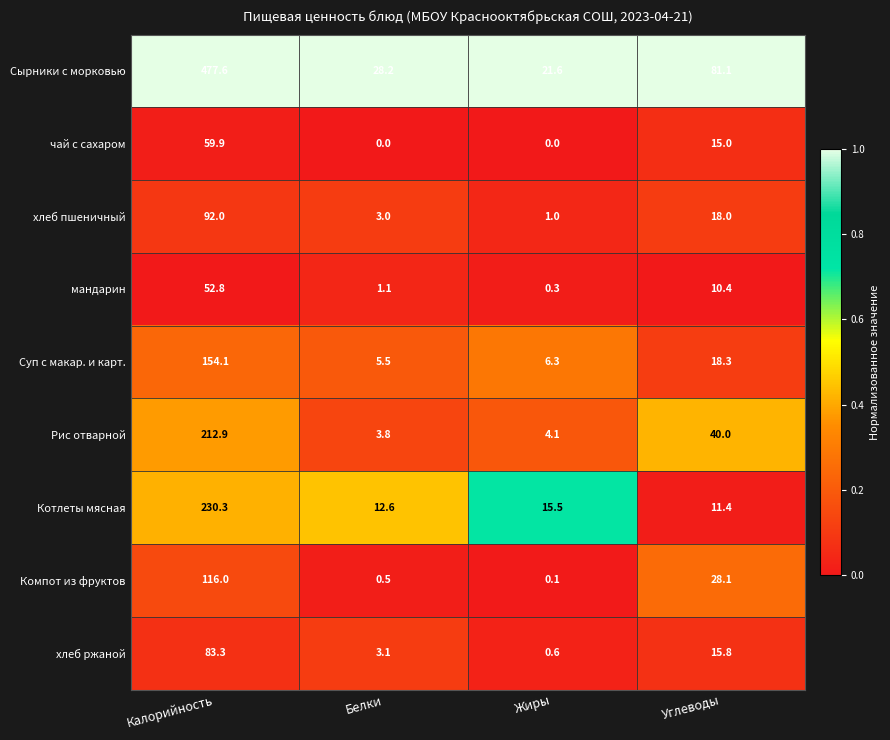

Which category has the highest value in the хлеб пшеничный series?

Калорийность